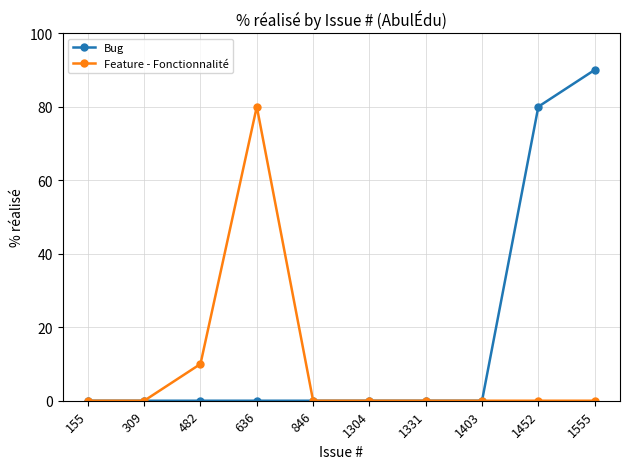

What is the total value across all series at 1452?

80